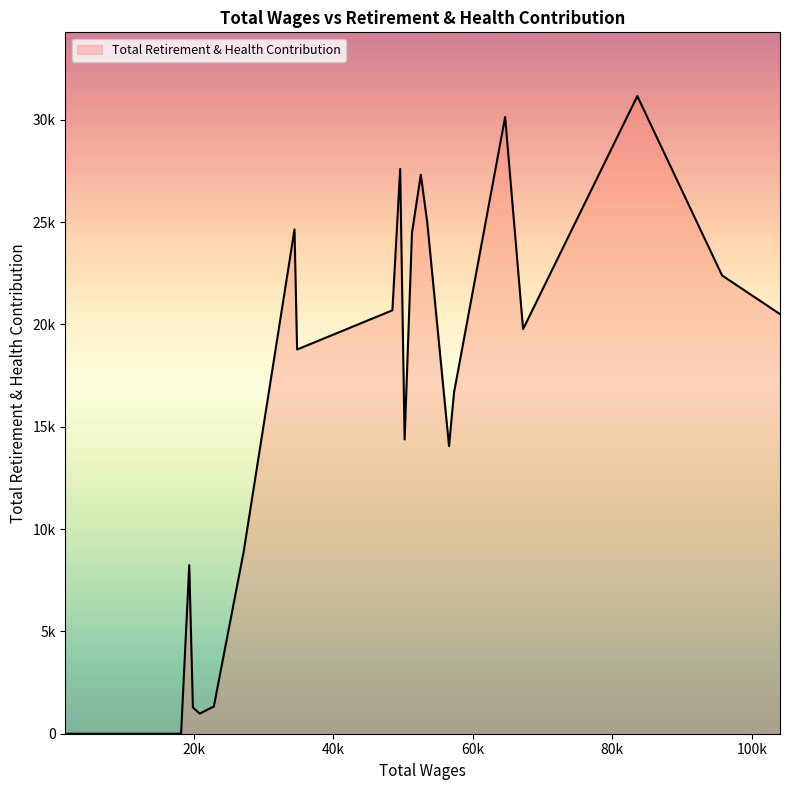

What is the average value?

12400